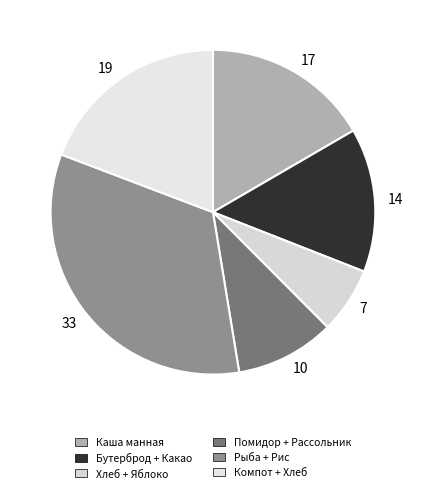

Between 10 and 17, which is larger?

17